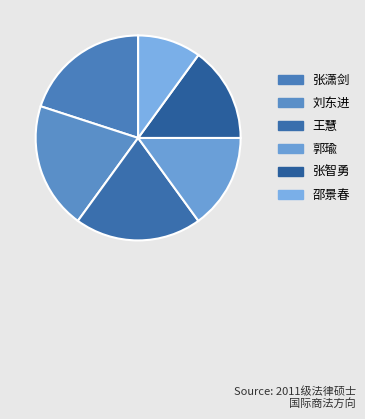

Is it true that 刘东进 is 11% of the pie?

False